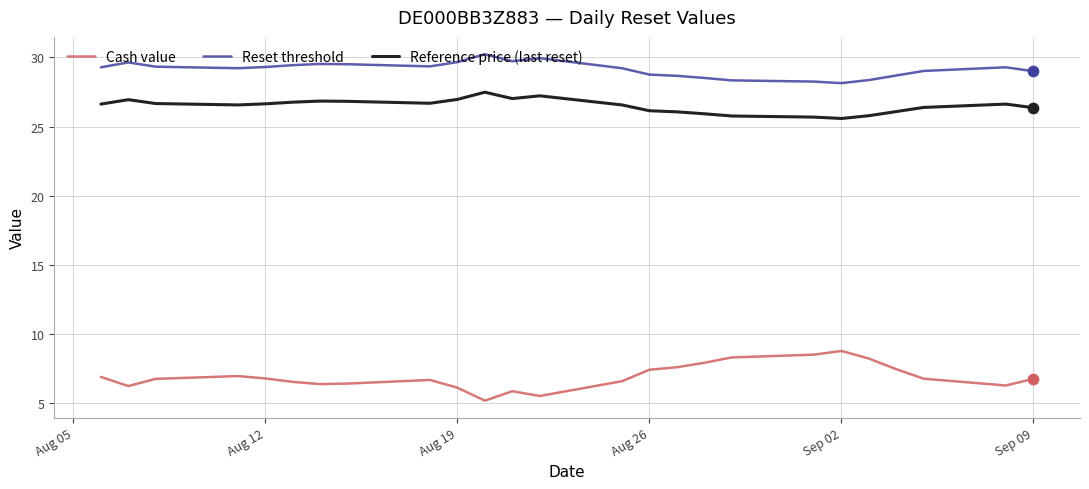

What is the minimum value for Reset threshold?

28.1